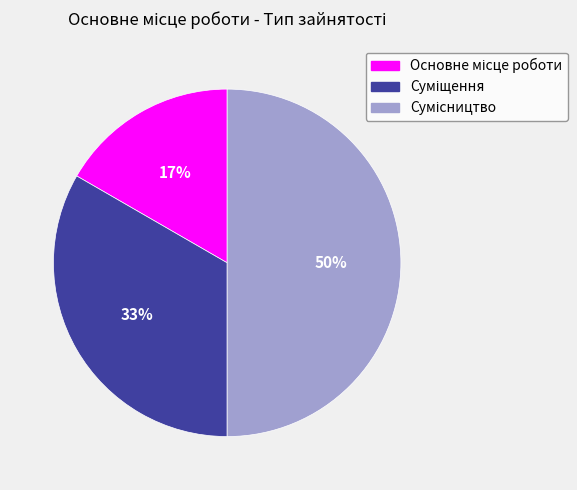

To the nearest percent, what is the difference between the largest and smallest slice percentages?

33%